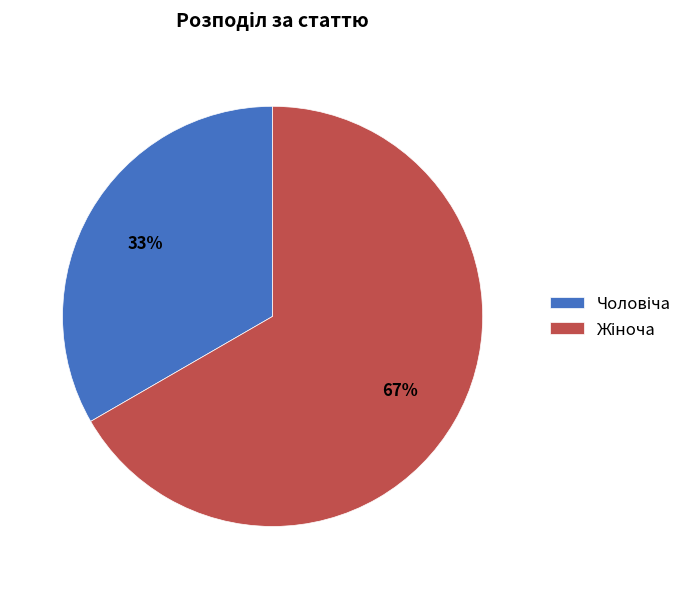

To the nearest percent, what is the average slice percentage?

50%